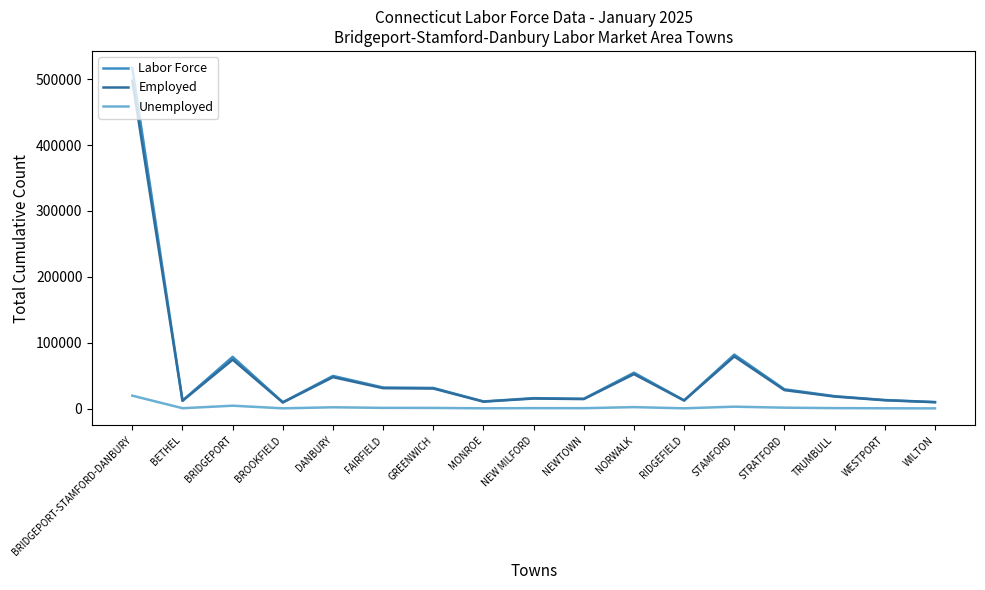

The value of Labor Force at STAMFORD is 136434. True or false?

False